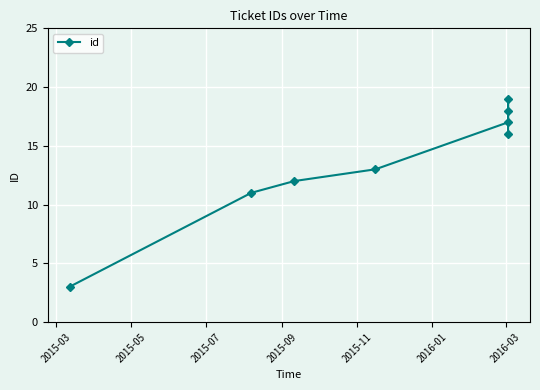

What is the label of the 7th point from the left?

2016-03